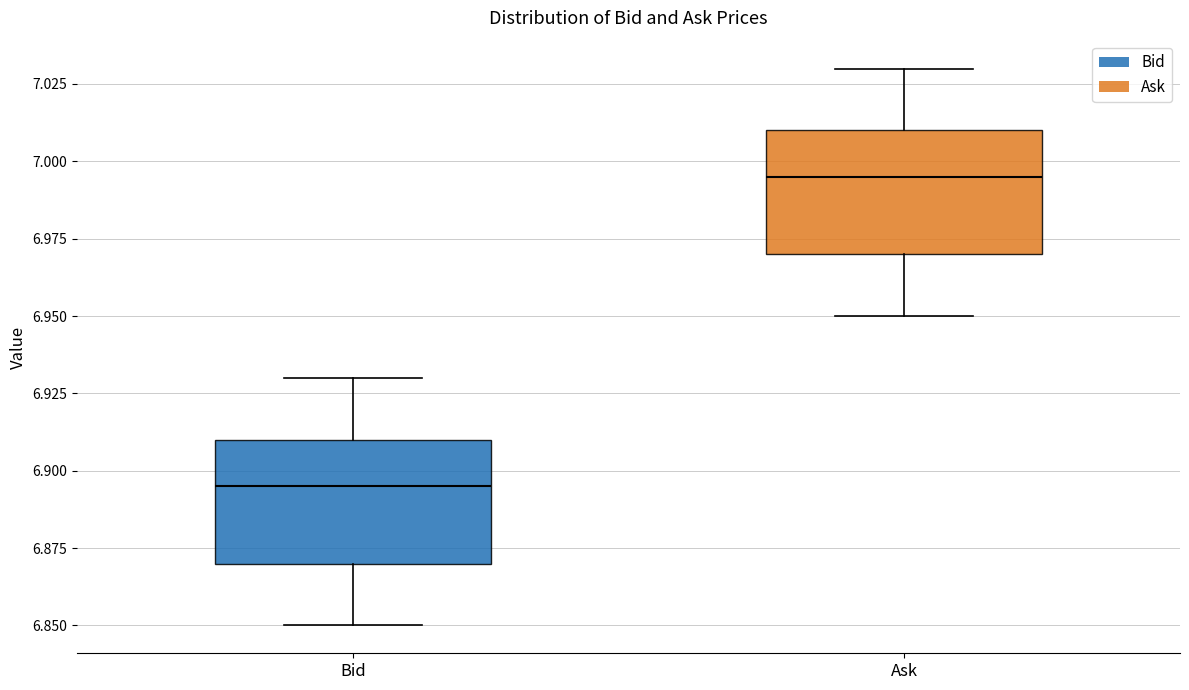

Reading left to right, read every box against the y-axis: the position of its median line, the range the box covers, and the ends of its whiskers. The values are not printed on the chart, so give them approximately, as read against the axis.

Bid: median 6.895, box 6.870 to 6.910, whiskers 6.850 to 6.930
Ask: median 6.995, box 6.970 to 7.010, whiskers 6.950 to 7.030